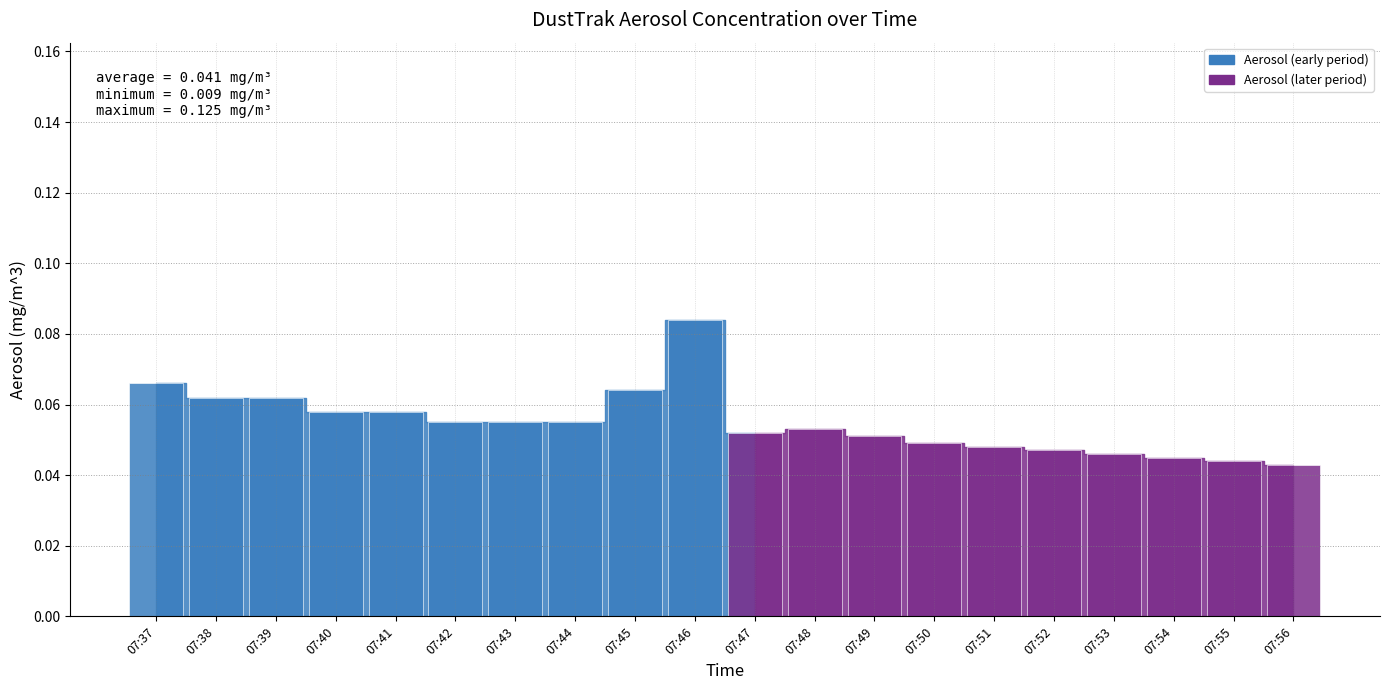

True or false: the data shows 0.1 at 07:54.

False